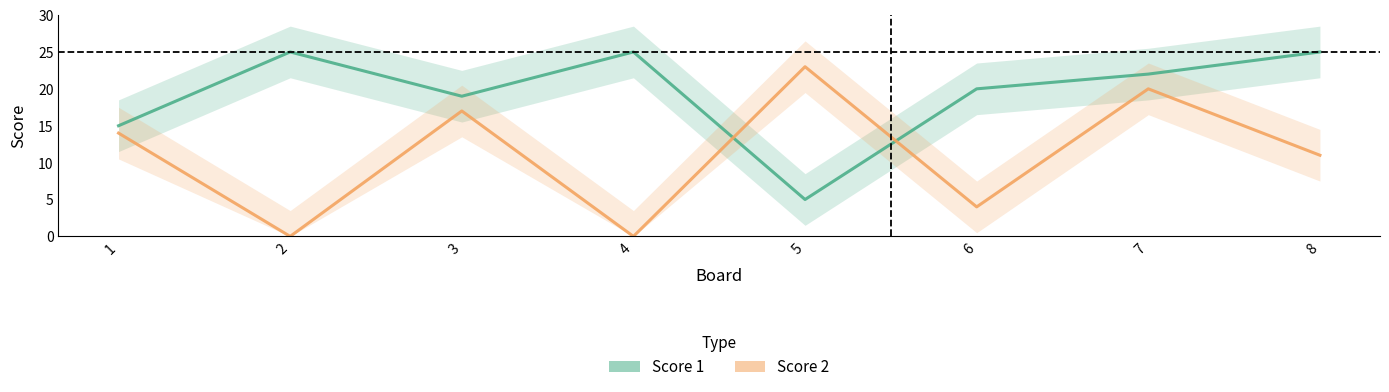

Does the chart have visible grid lines?

No